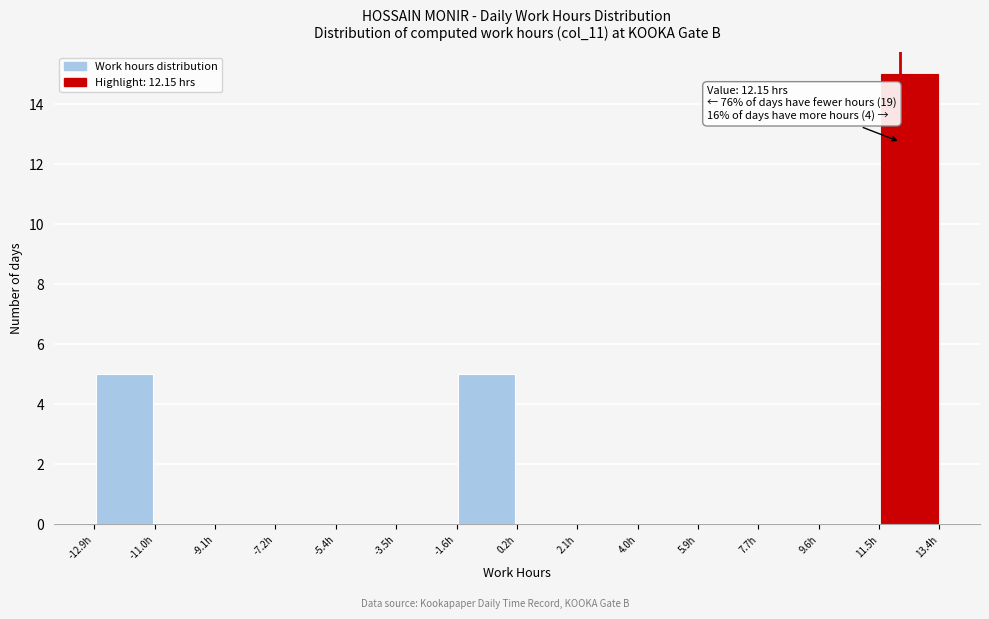

Over which range of the x-axis is the bar tallest?

11.4 to 13.4